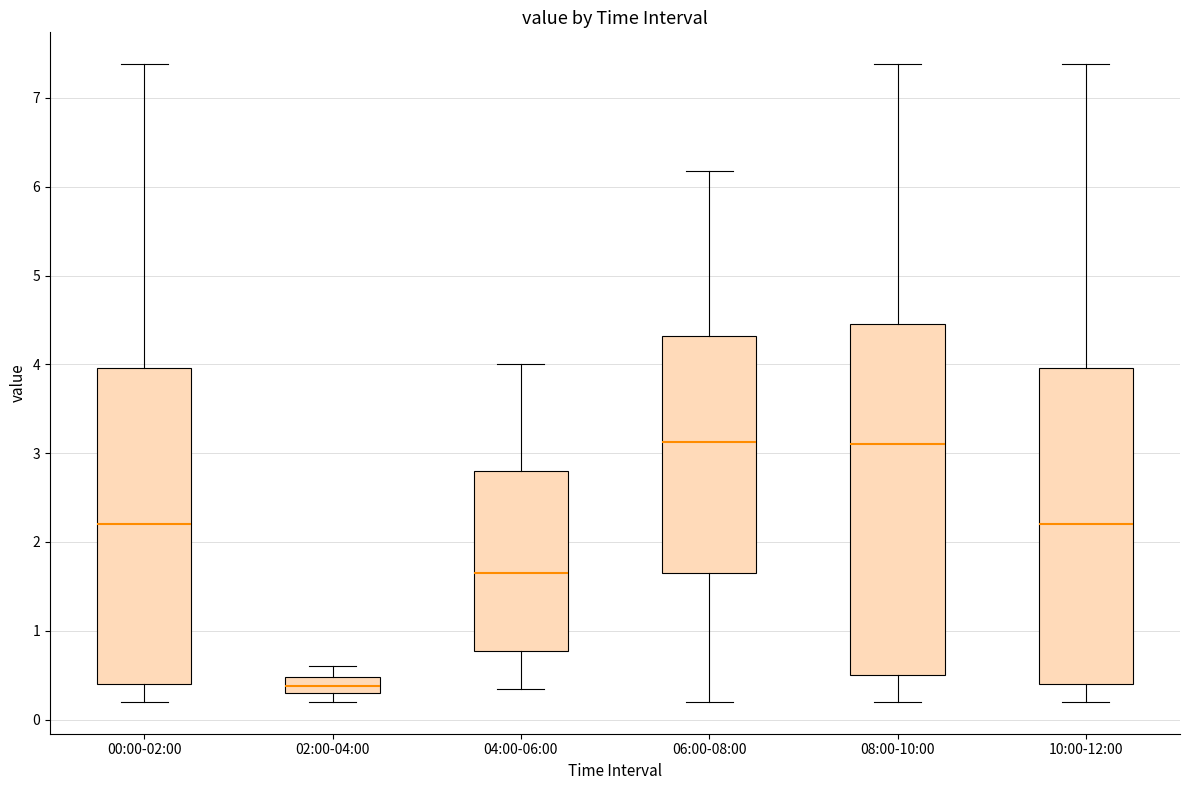

Where does the upper whisker of the box for 04:00-06:00 end on the y-axis? The values are not printed on the chart, so give them approximately, as read against the axis.

4.0